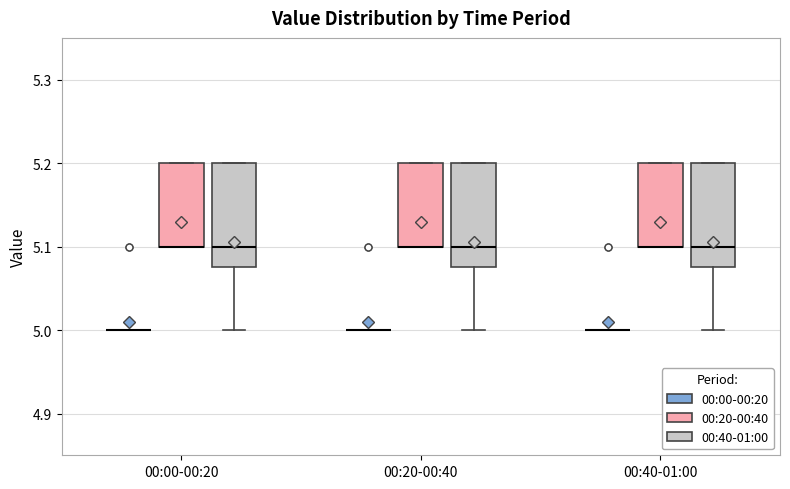

Reading left to right, transcribe this box plot: for each box, give where its median line is, the range the box spans, and where its two whiskers end, as read against the y-axis. The values are not printed on the chart, so give them approximately, as read against the axis.

00:00-00:20 (00:00-00:20): box collapsed to a line at 5.00, whiskers 5.00 to 5.00
00:00-00:20 (00:20-00:40): median 5.10 (drawn on the box's lower edge), box 5.10 to 5.20, whiskers 5.10 to 5.20
00:00-00:20 (00:40-01:00): median 5.10, box 5.08 to 5.20, whiskers 5.00 to 5.20
00:20-00:40 (00:00-00:20): box collapsed to a line at 5.00, whiskers 5.00 to 5.00
00:20-00:40 (00:20-00:40): median 5.10 (drawn on the box's lower edge), box 5.10 to 5.20, whiskers 5.10 to 5.20
00:20-00:40 (00:40-01:00): median 5.10, box 5.08 to 5.20, whiskers 5.00 to 5.20
00:40-01:00 (00:00-00:20): box collapsed to a line at 5.00, whiskers 5.00 to 5.00
00:40-01:00 (00:20-00:40): median 5.10 (drawn on the box's lower edge), box 5.10 to 5.20, whiskers 5.10 to 5.20
00:40-01:00 (00:40-01:00): median 5.10, box 5.08 to 5.20, whiskers 5.00 to 5.20